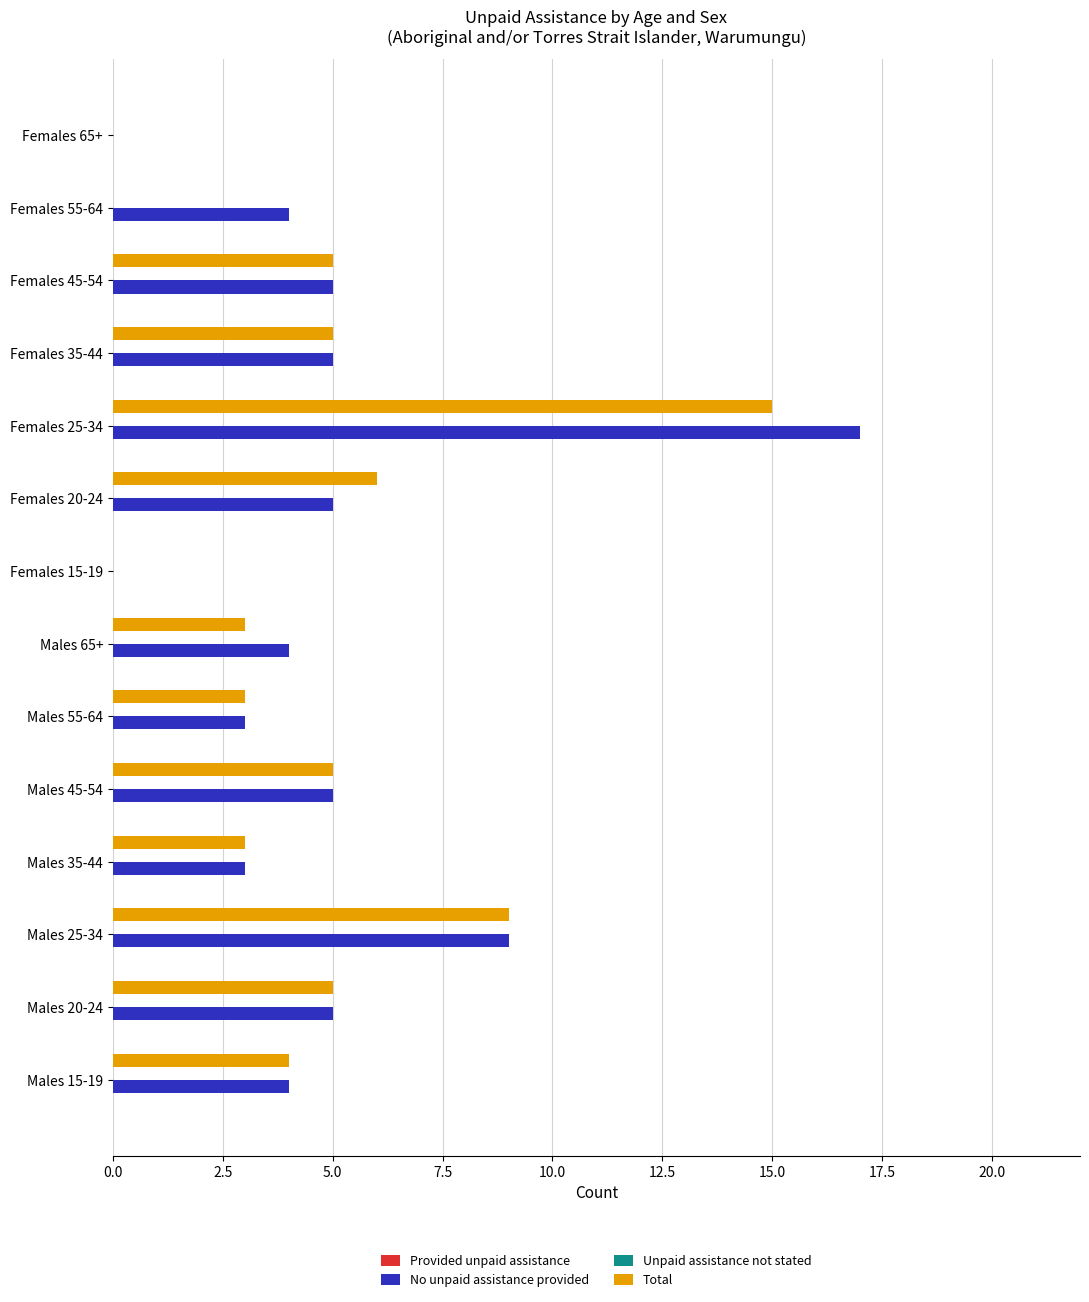

At which label is No unpaid assistance provided closest to 8?

Males 25-34